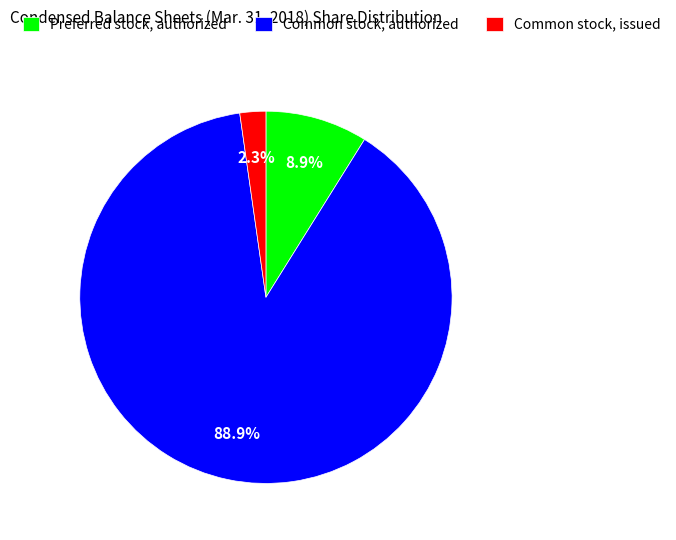

Combined, do Common stock, authorized and Preferred stock, authorized account for over 50%?

Yes